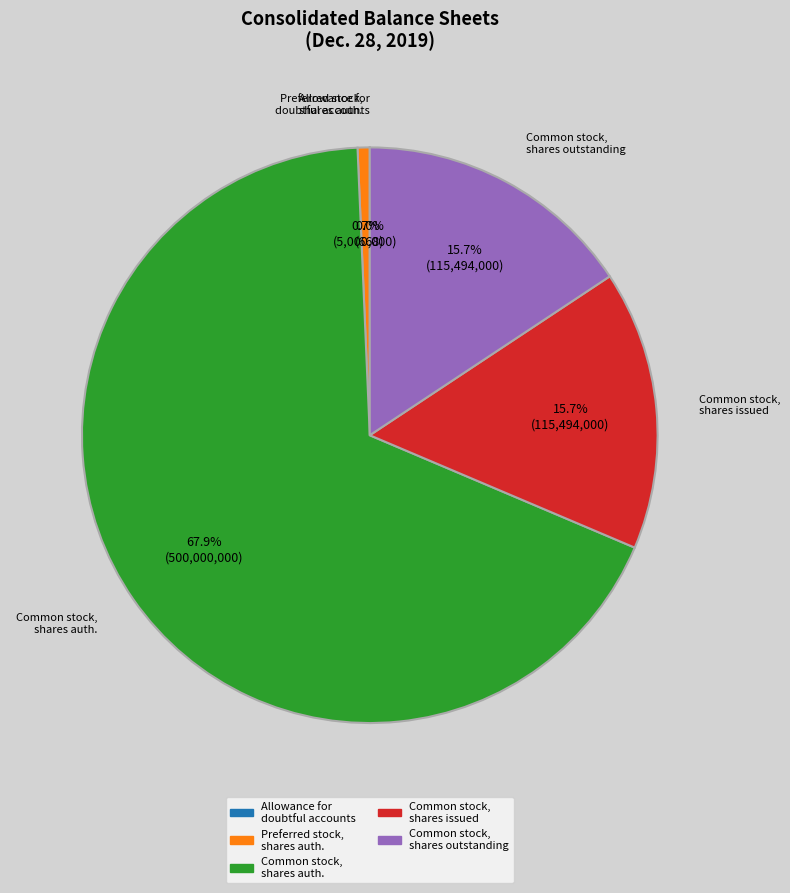

Is there any slice that represents more than half of the pie?

Yes